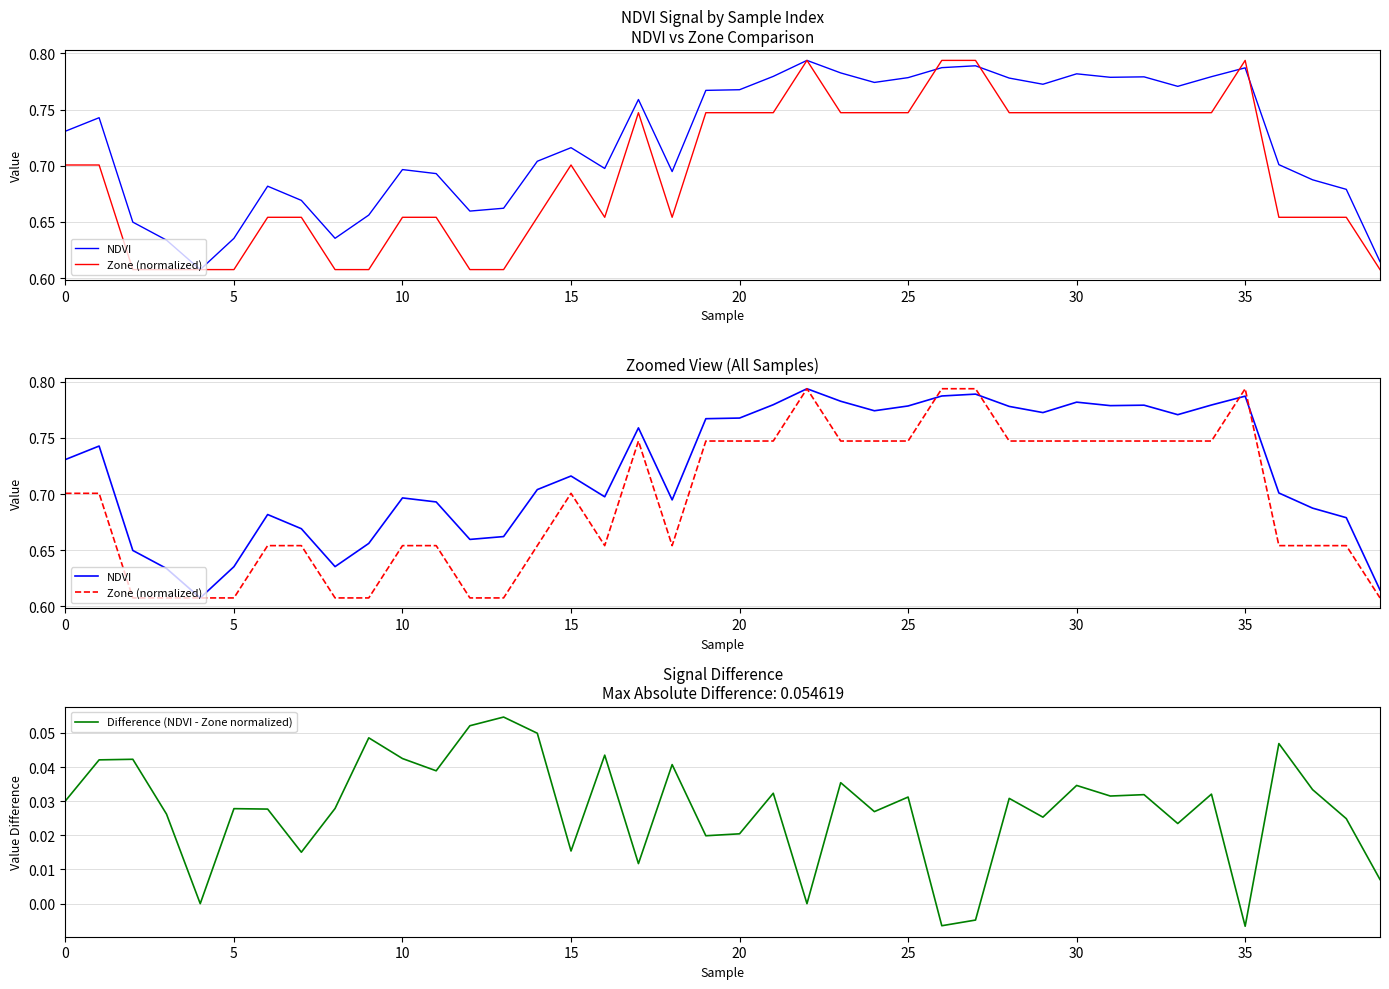

Is this an area chart (filled region under the line)?

No